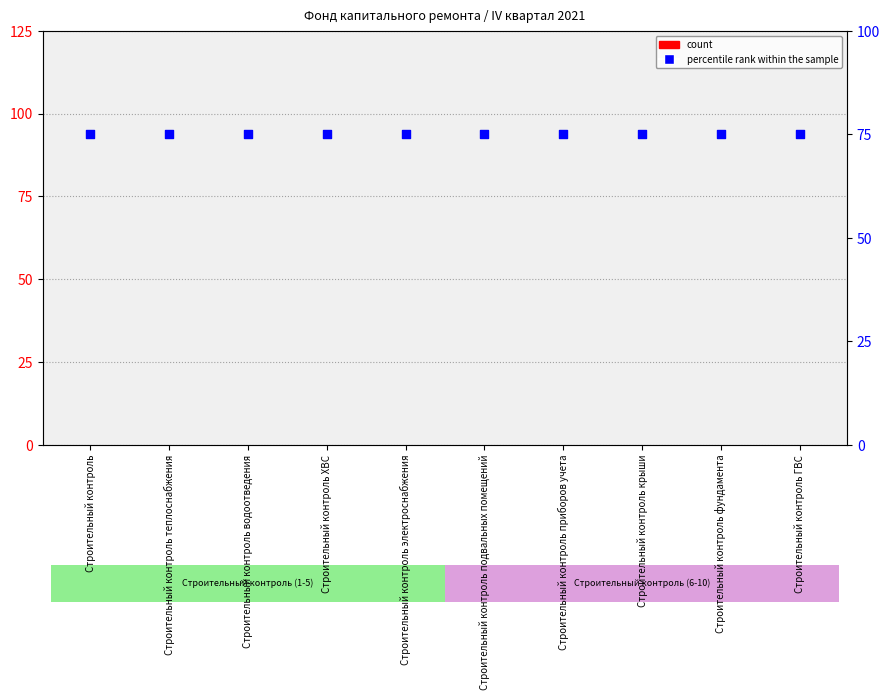

Which series contains the lowest Y value?

count